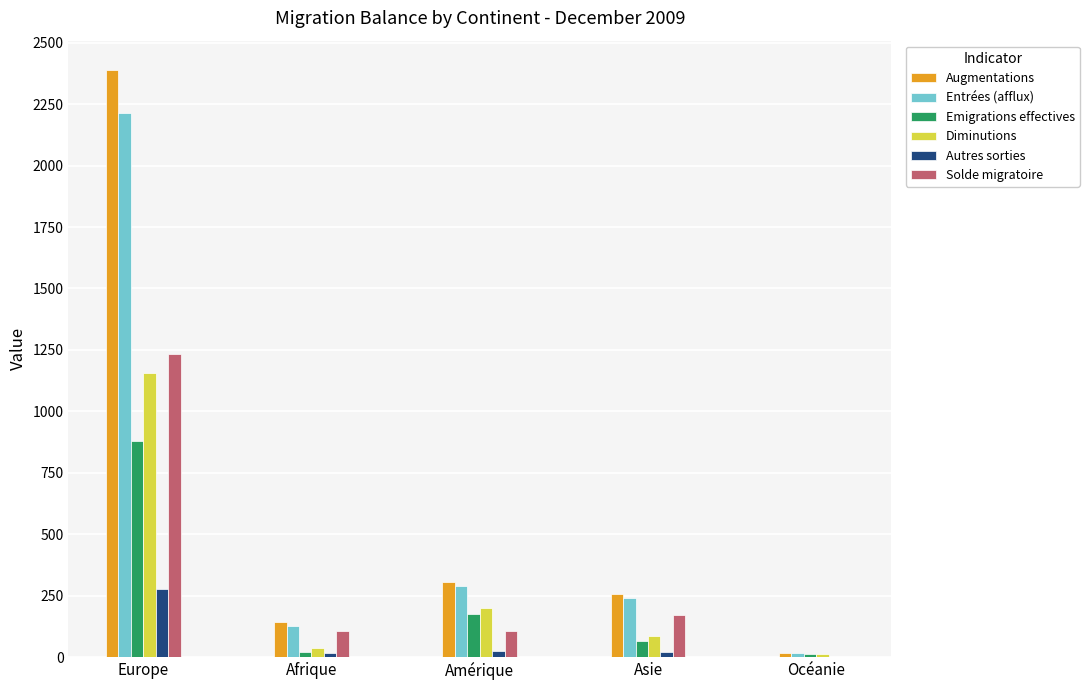

Where is Entrées (afflux) nearest to the value 1115?

Amérique